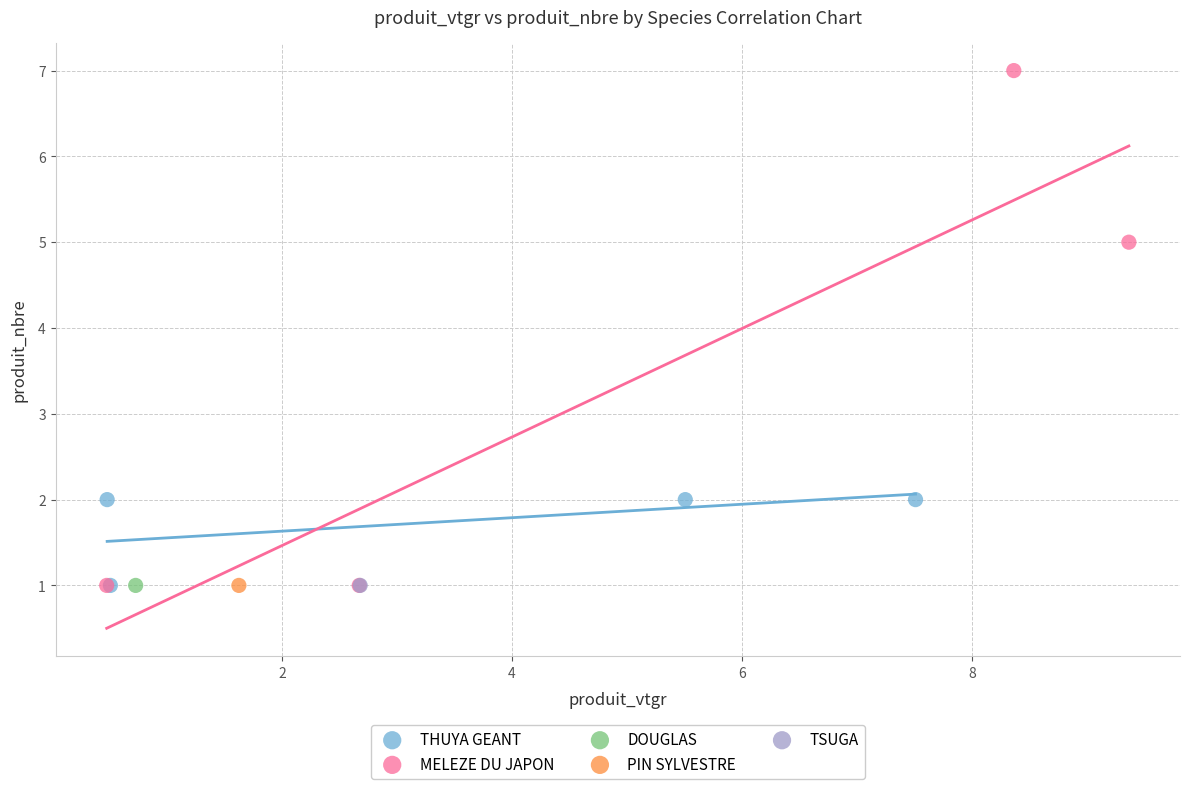

What are all the series names shown in the legend?

THUYA GEANT, MELEZE DU JAPON, DOUGLAS, PIN SYLVESTRE, TSUGA